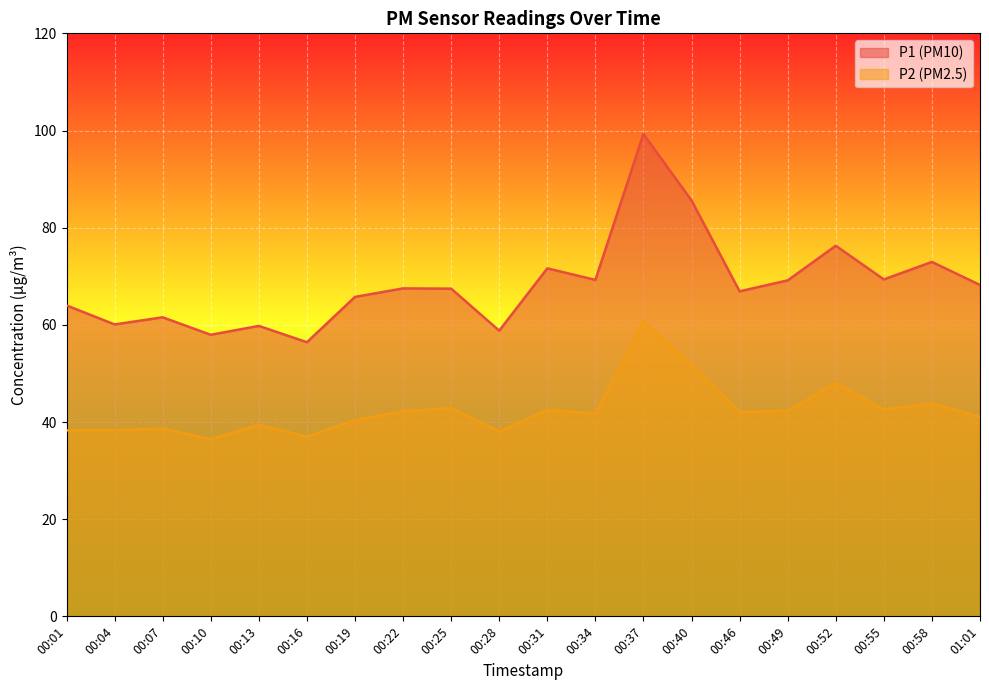

Reading left to right, what are all the values shown in this chart?

P1: 64.0	60.1	61.5	58.0	59.8	56.4	65.8	67.5	67.5	58.8	71.6	69.2	99.3	85.6	66.9	69.2	76.3	69.3	73.0	68.2
P2: 38.3	38.3	38.6	36.5	39.4	37.0	40.4	42.2	42.9	38.0	42.5	41.8	60.7	51.8	42.0	42.3	48.0	42.5	43.9	41.0